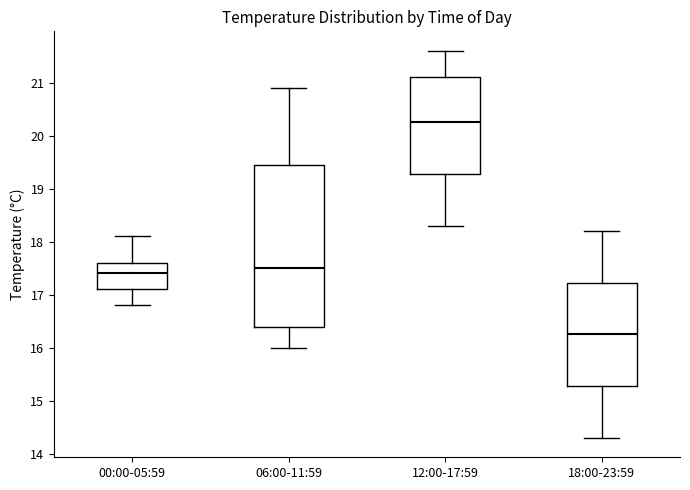

Where is the lower edge of the box for 06:00-11:59 on the y-axis? The values are not printed on the chart, so give them approximately, as read against the axis.

16.4